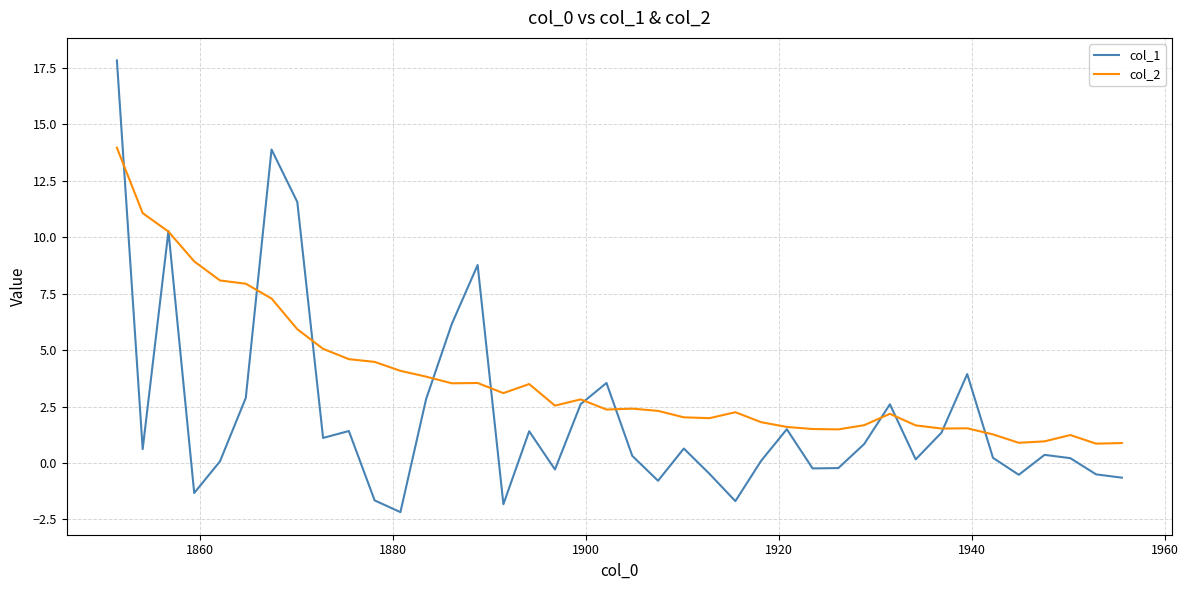

List the series in order of their peak value, lowest first.

col_2, col_1